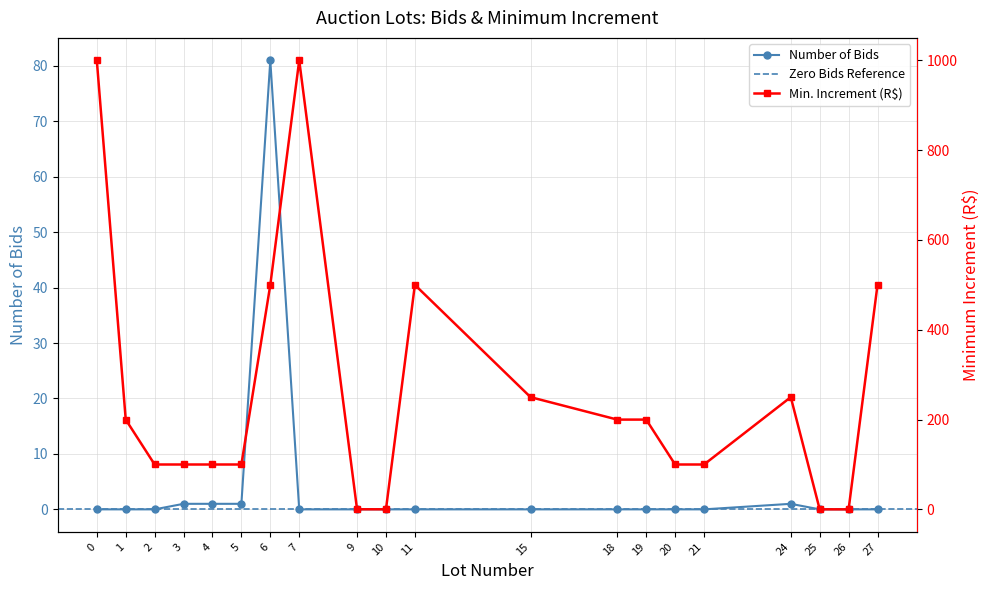

True or false: Lances (Bids) has a value of 0.0 at 10.

True